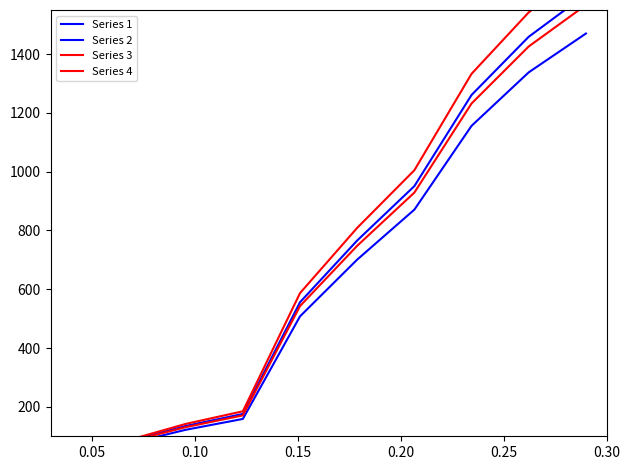

Does the chart display data point markers on the line(s)?

No